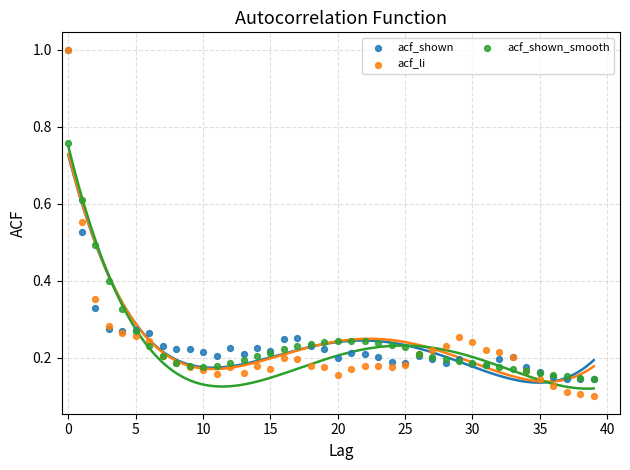

Which series contains the lowest Y value?

acf_li